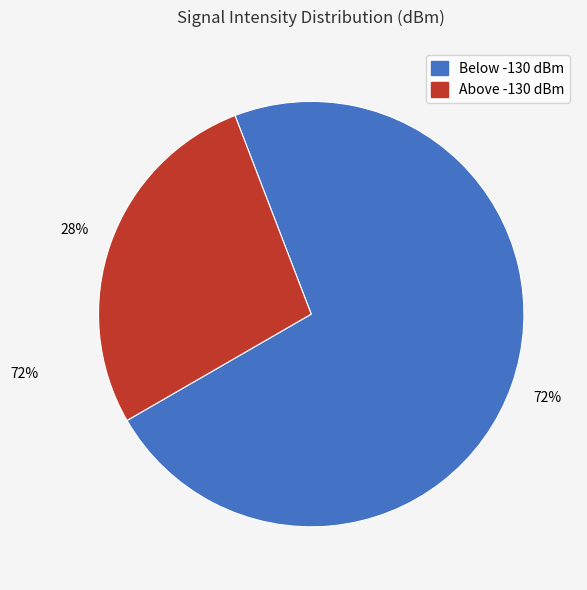

To the nearest percent, what is the average slice percentage?

50%